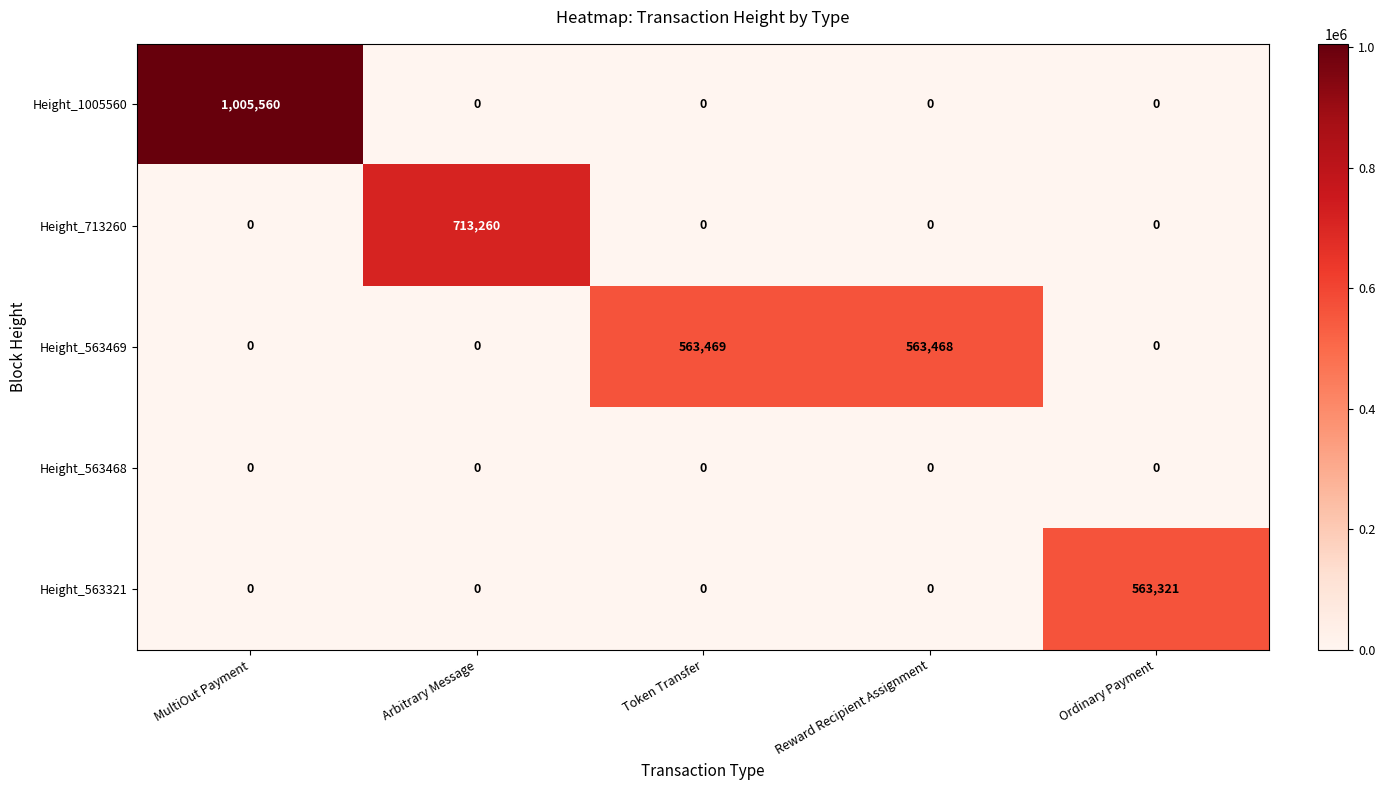

At how many categories does at least one series exceed 384072?

5